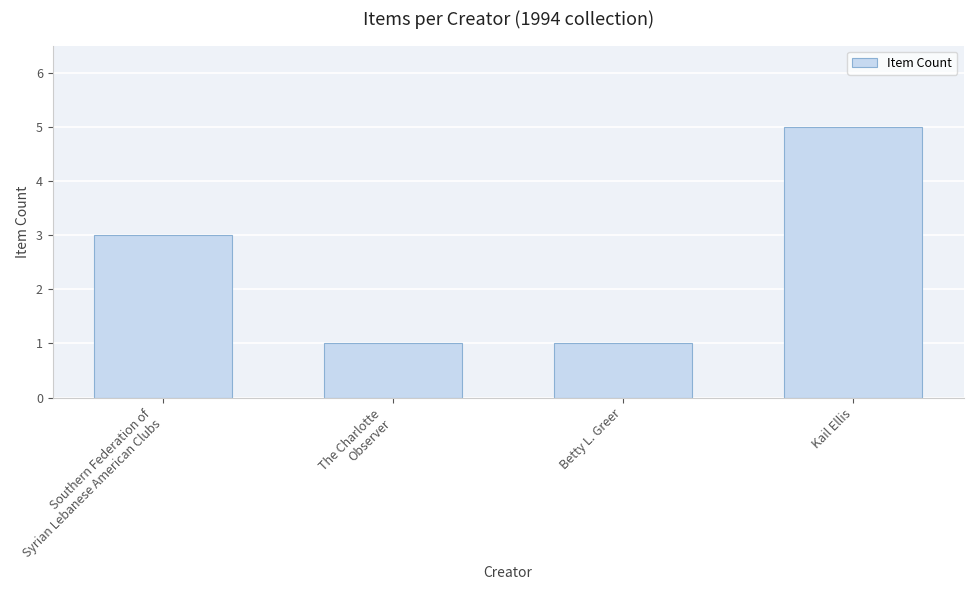

How many bars are there in total?

4